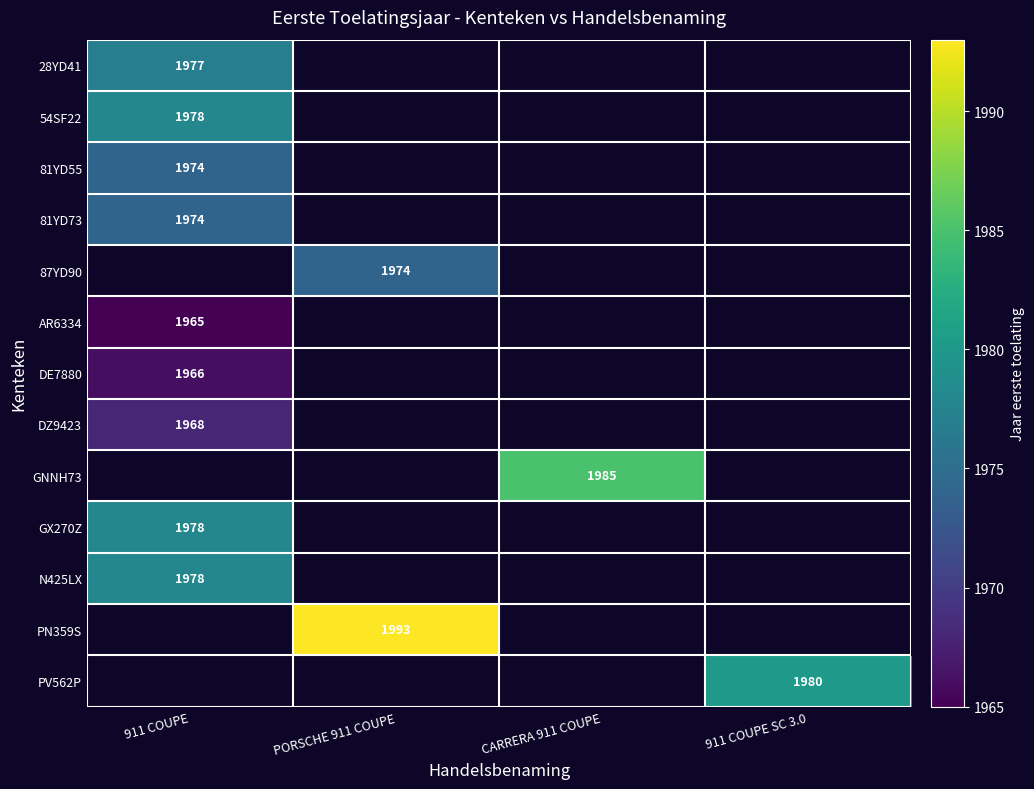

The GX270Z series shows 3208 at 911 COUPE. True or false?

False